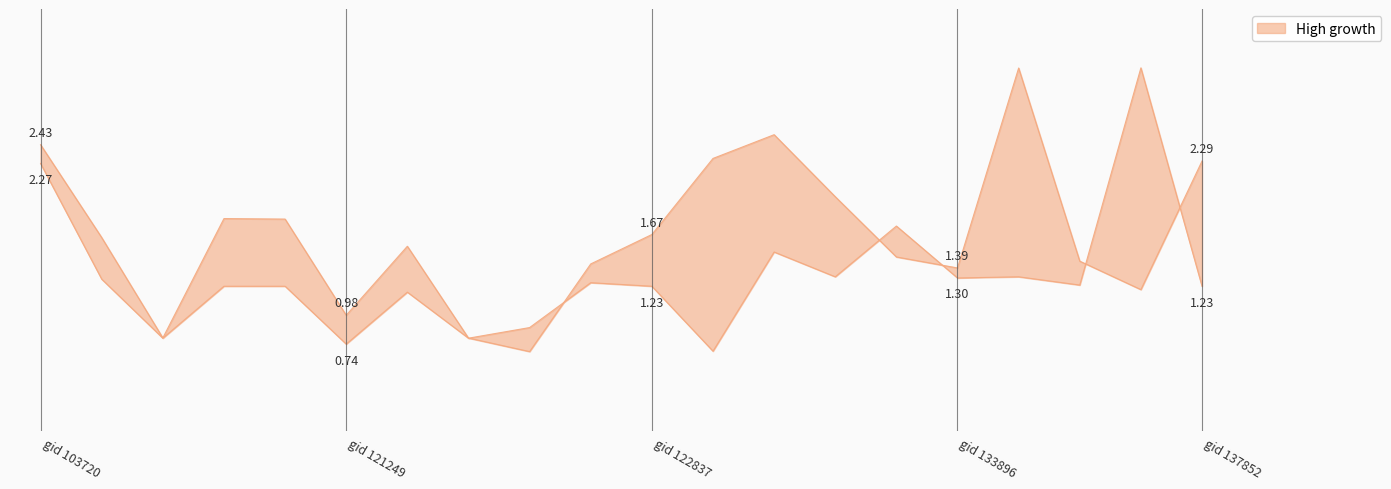

How many data points in dnbrad are above 1?

15